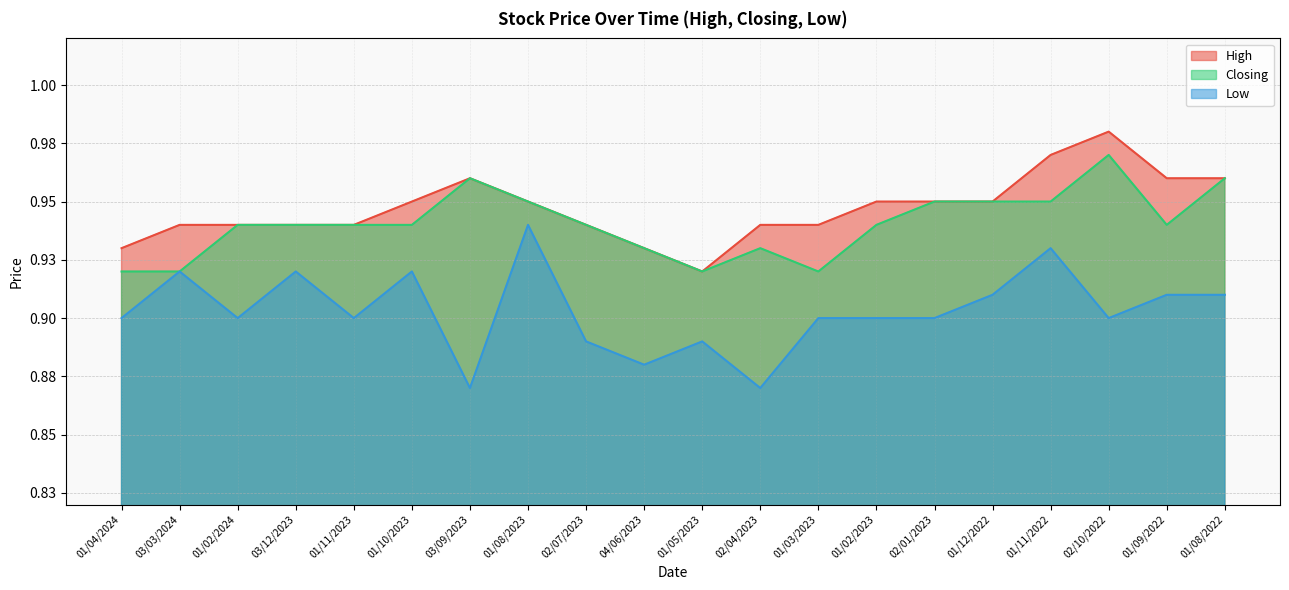

In Closing, how many points are lower than both neighbors (excluding endpoints)?

3